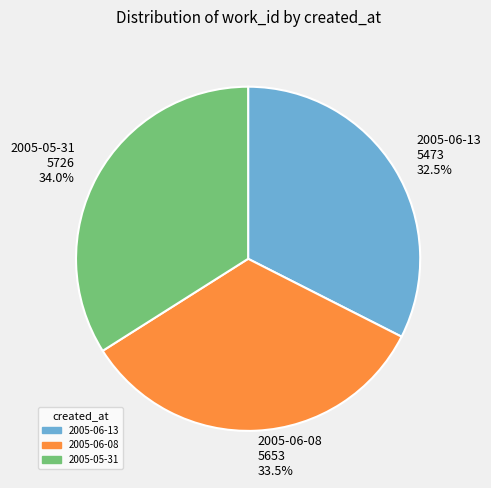

Do 2005-06-13 and 2005-06-08 together represent more than half of the pie?

Yes